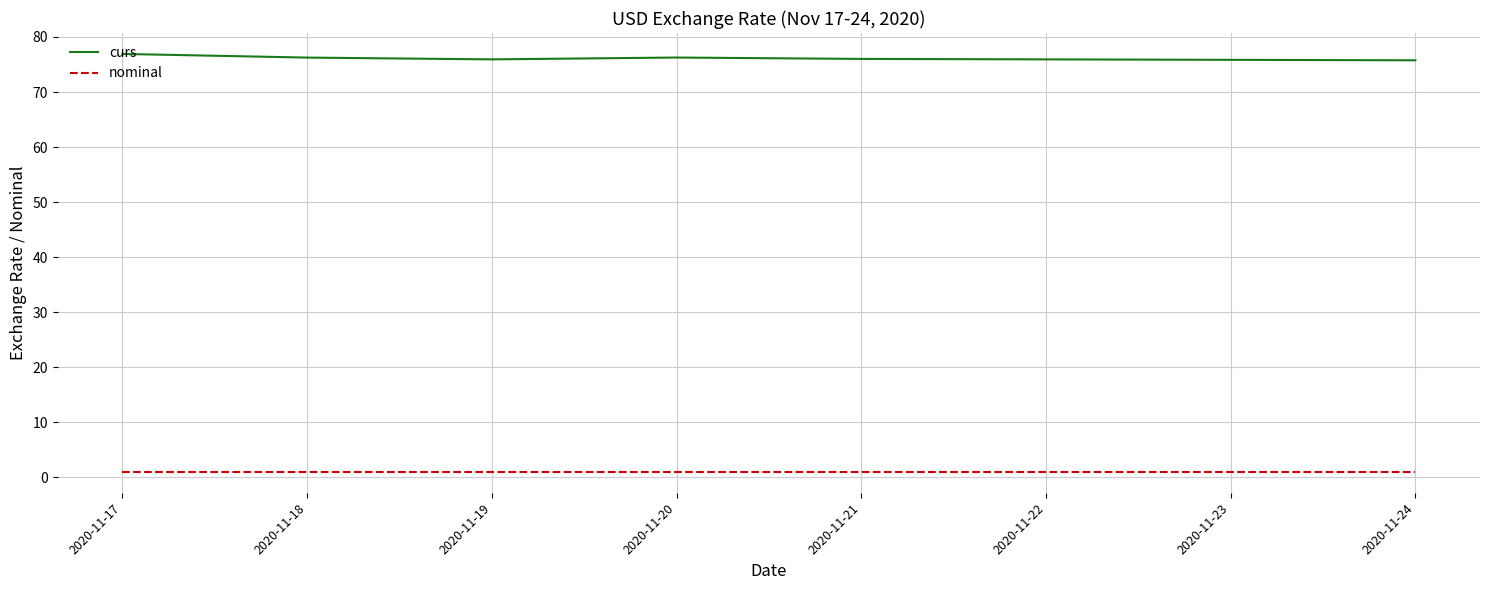

True or false: nominal and curs intersect in this chart.

False